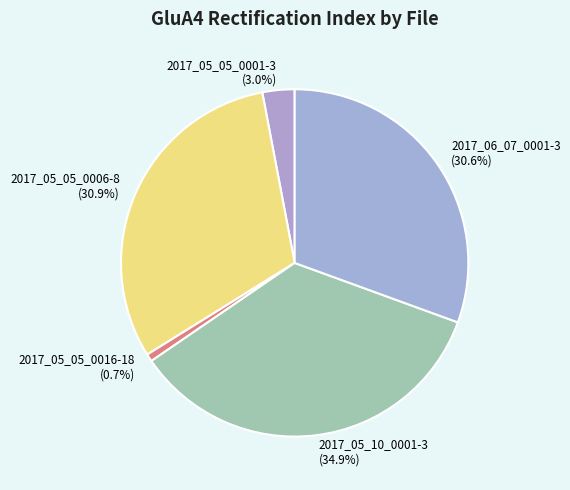

Which category has the smallest portion of the pie?

2017_05_05_0016-18